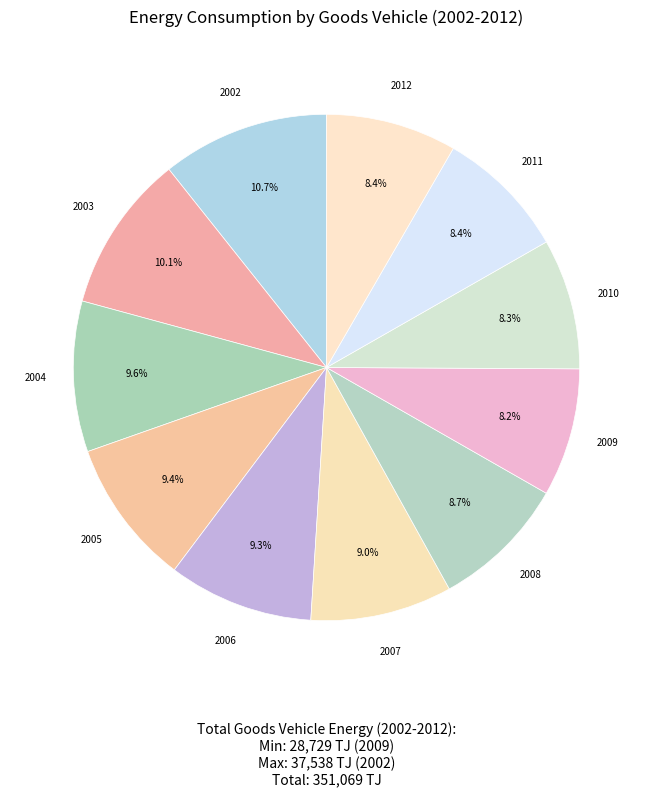

What percentage do 2004 and 2003 together represent?

19.7%